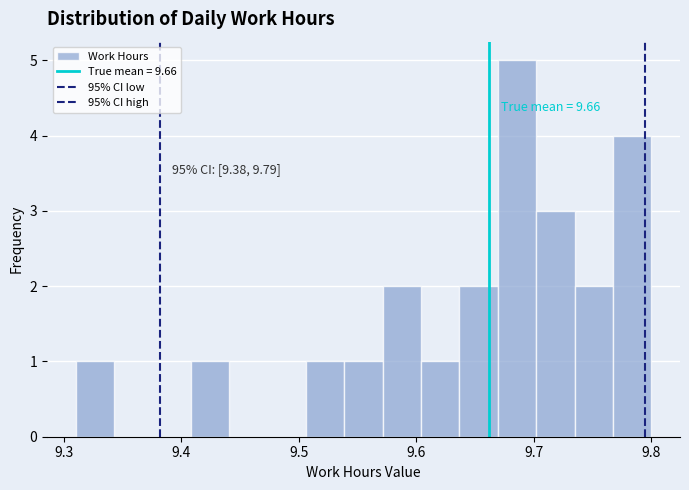

Around what value on the x-axis is the tallest bar? Give the approximate position of its centre, as read against the axis.

9.69